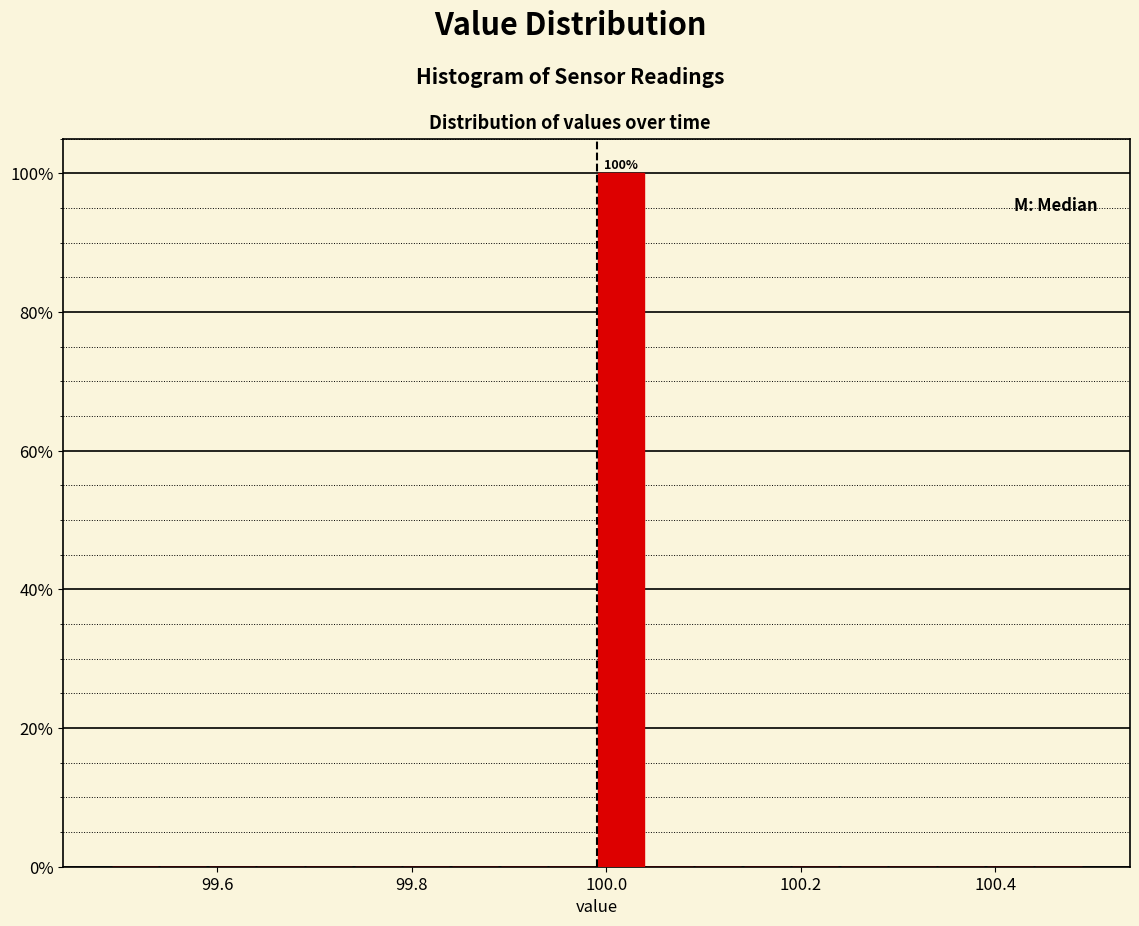

Around what value on the x-axis is the tallest bar? Give the approximate position of its centre, as read against the axis.

100.02